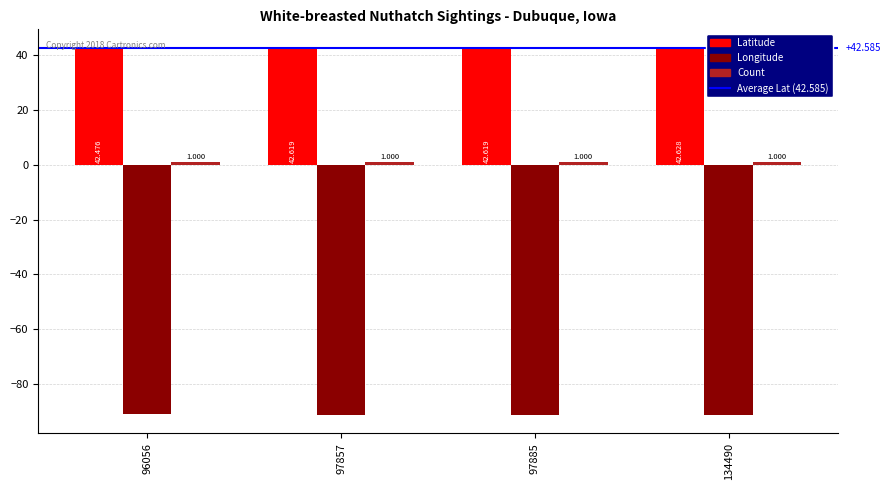

How many categories are shown in the chart?

4